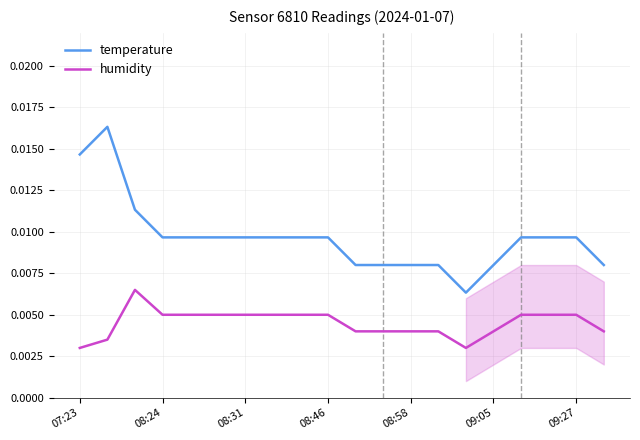

True or false: humidity and temperature intersect in this chart.

False